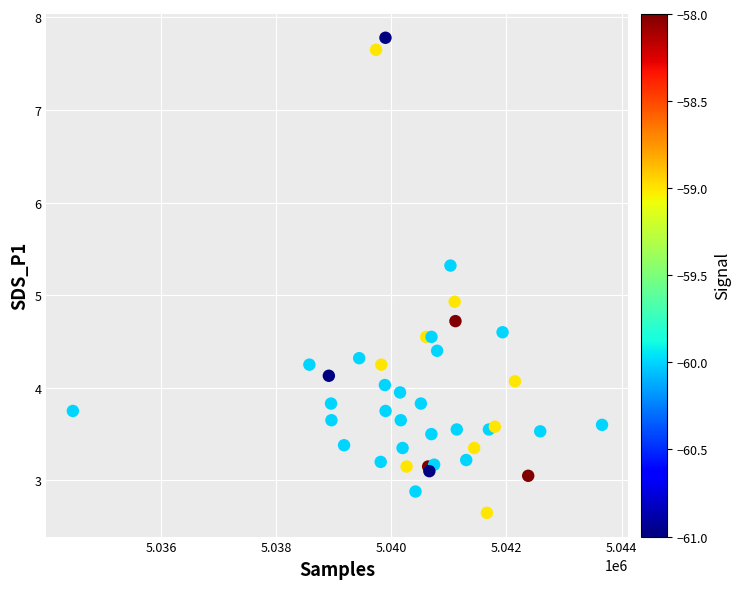

What Y value in the scatter plot is closest to 5?

4.9